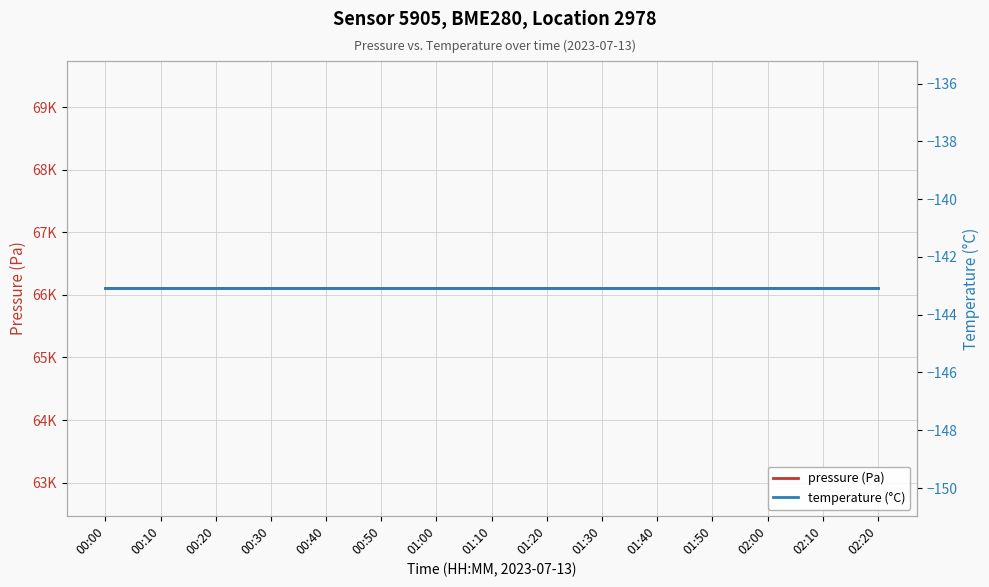

True or false: temperature (°C) has a value of -234.2 at 01:50.

False